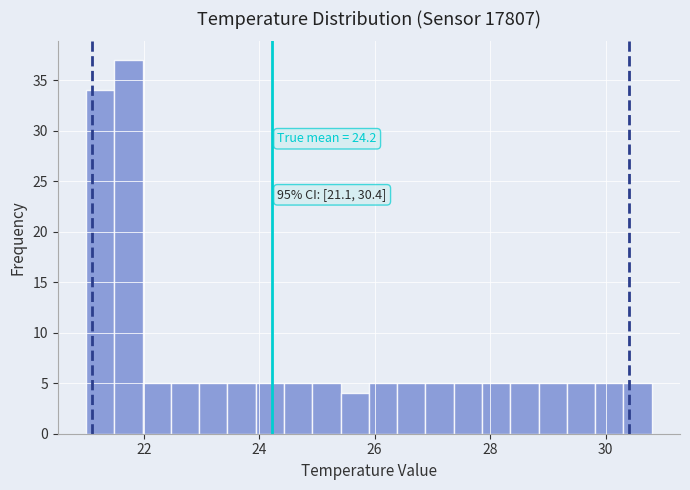

Read against the x-axis, roughly where is the centre of the tallest bar?

21.8